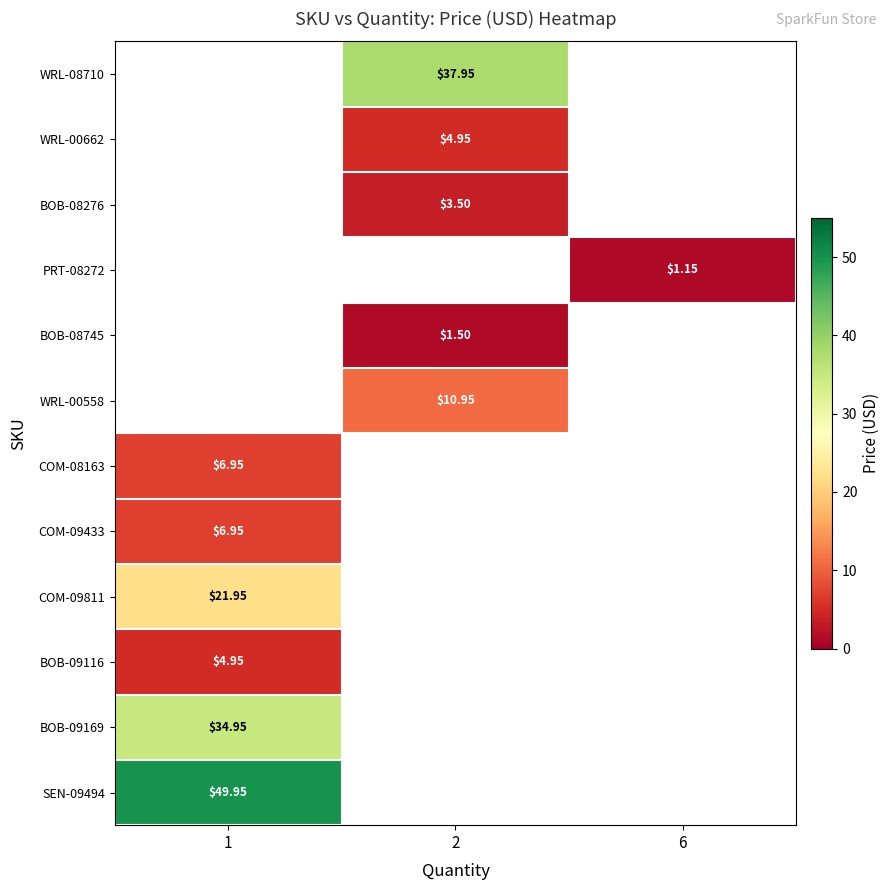

What is the maximum value shown in the chart?

50.0